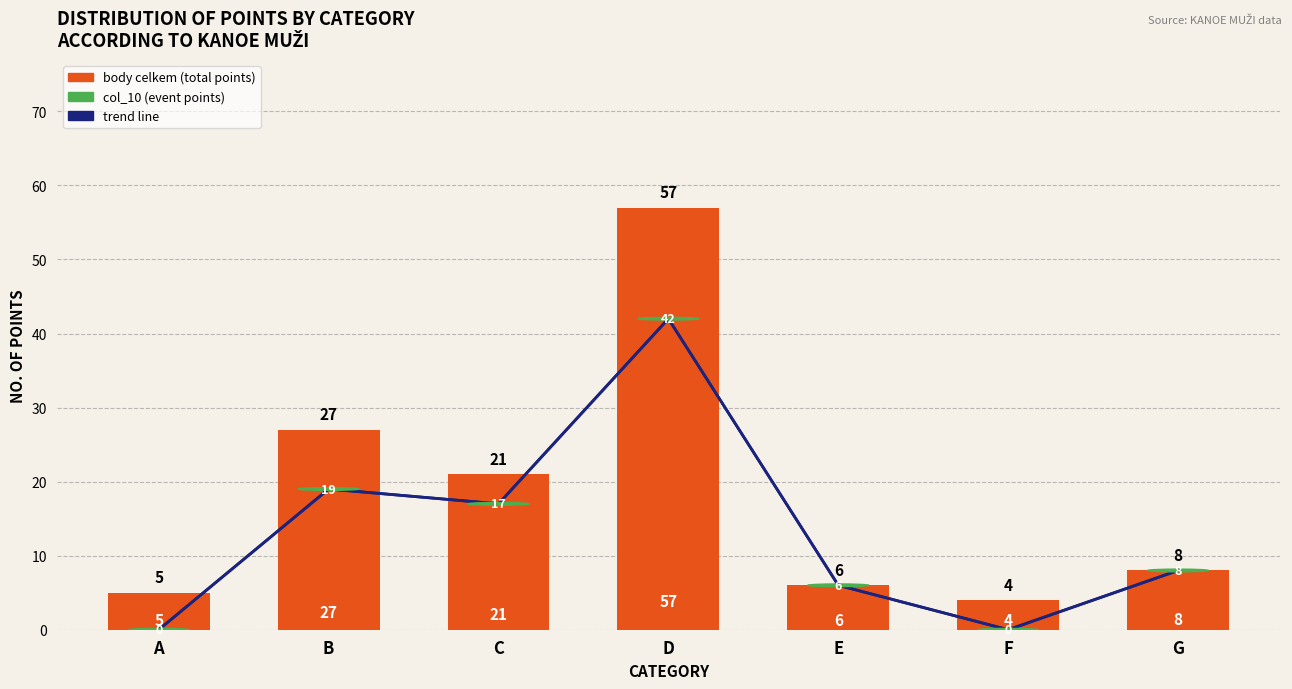

What is the spread (max minus min) of values at A?

5